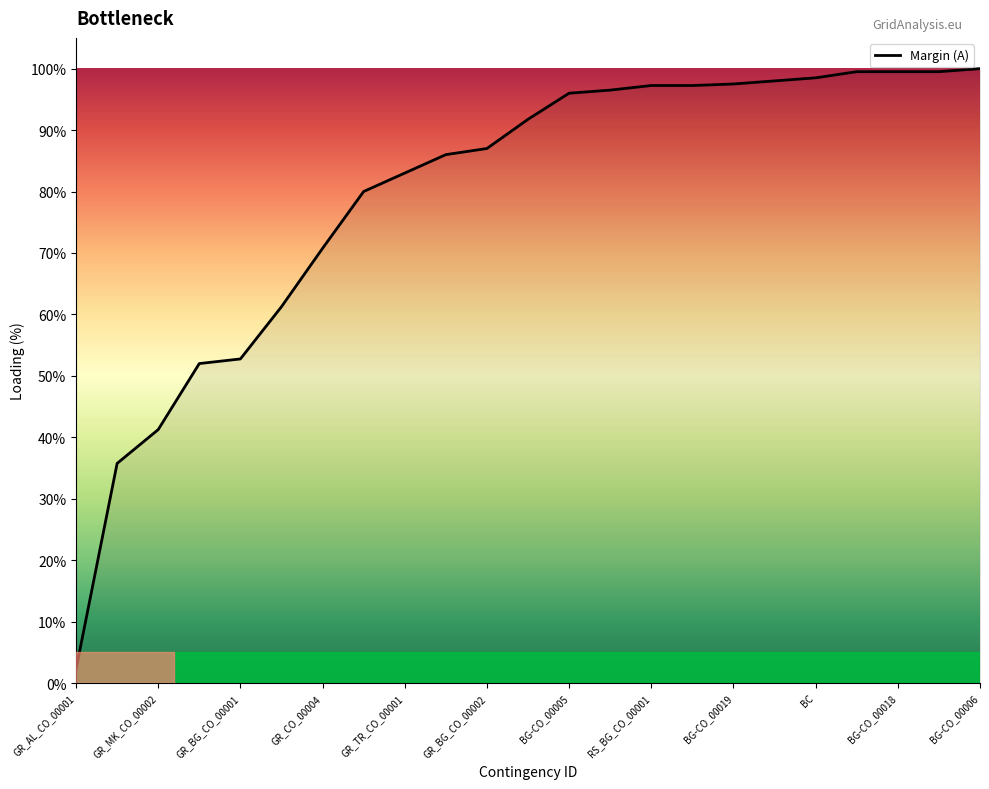

The value at BG-CO_00018 is 148.6. True or false?

False